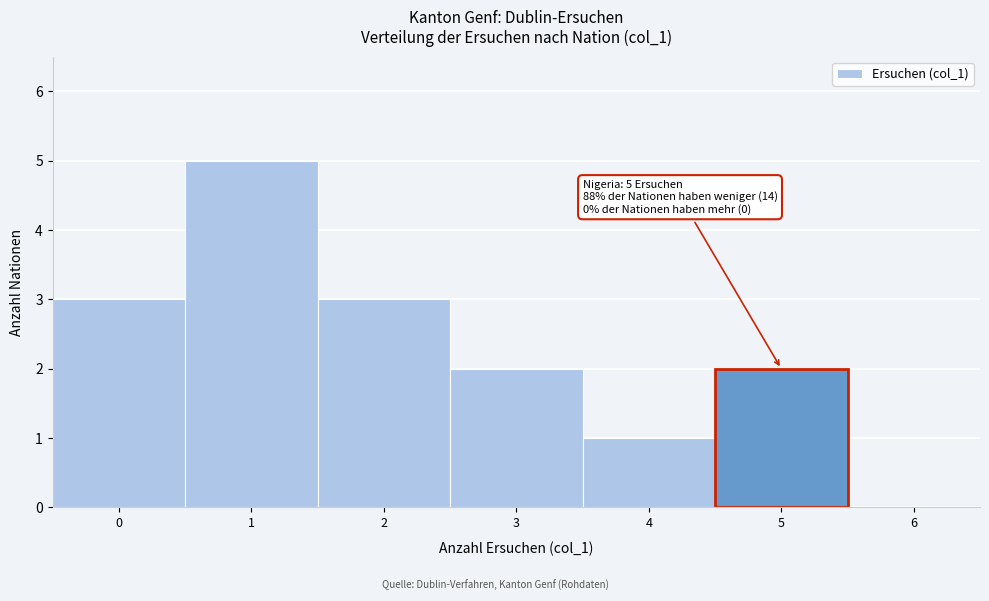

Which range on the x-axis has the tallest bar?

0.5 to 1.5